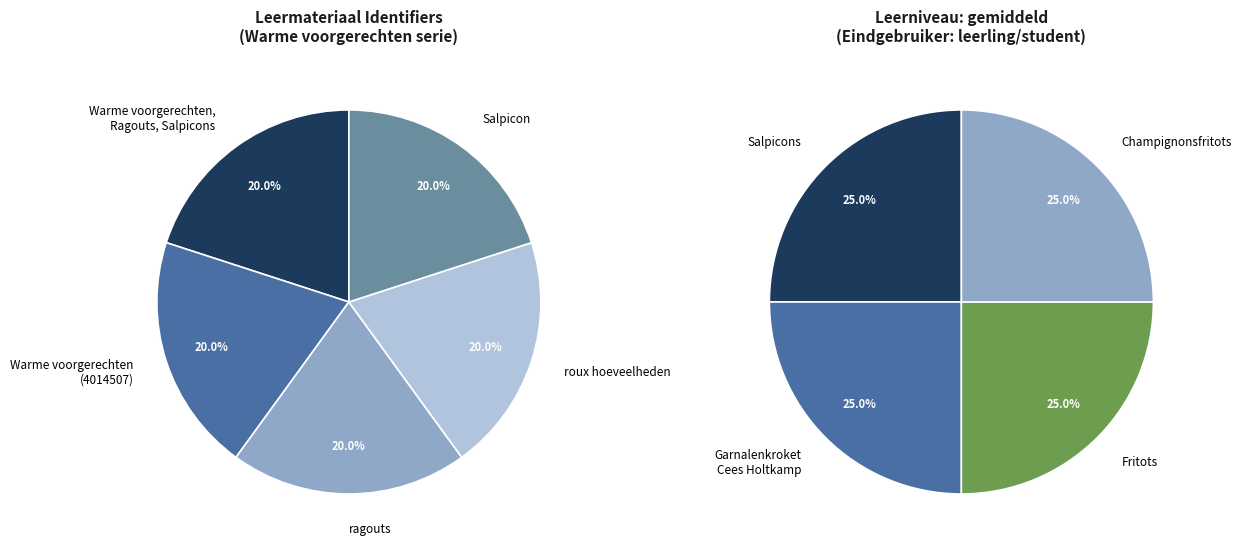

What is the ratio of the value at Salpicon to the value at Salpicons?

1.0